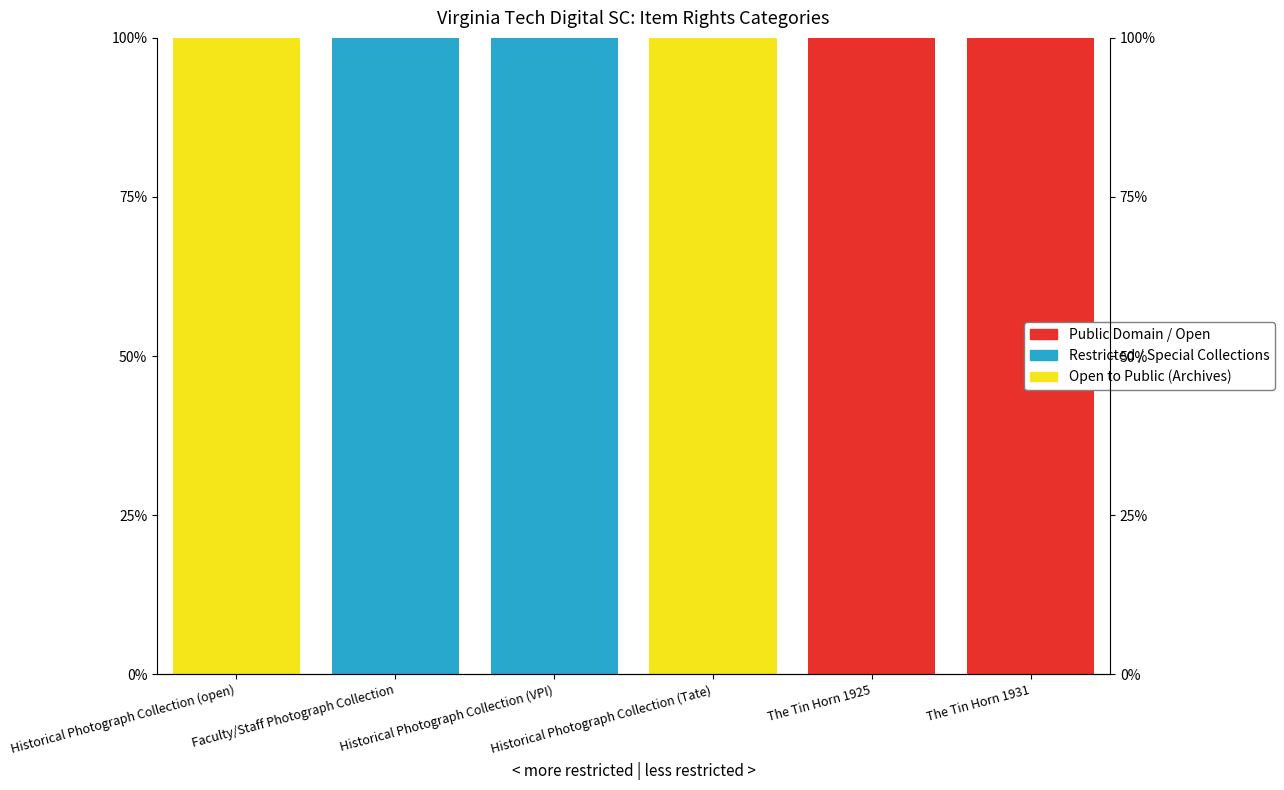

Between The Tin Horn 1925 and Historical Photograph Collection (VPI), which is larger?

The Tin Horn 1925